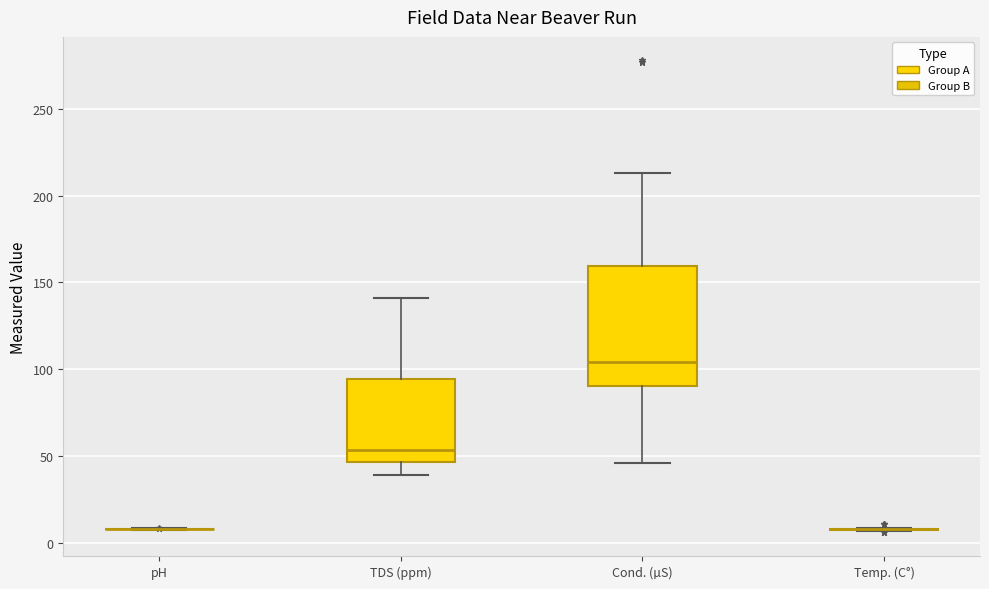

Reading left to right, transcribe this box plot: for each box, give where its median line is, the range the box spans, and where its two whiskers end, as read against the y-axis. The values are not printed on the chart, so give them approximately, as read against the axis.

pH: box collapsed to a line at 10, whiskers 10 to 10
TDS (ppm): median 55, box 45 to 95, whiskers 40 to 140
Cond. (µS): median 105, box 90 to 160, whiskers 45 to 215
Temp. (C°): box collapsed to a line at 10, whiskers 5 to 10